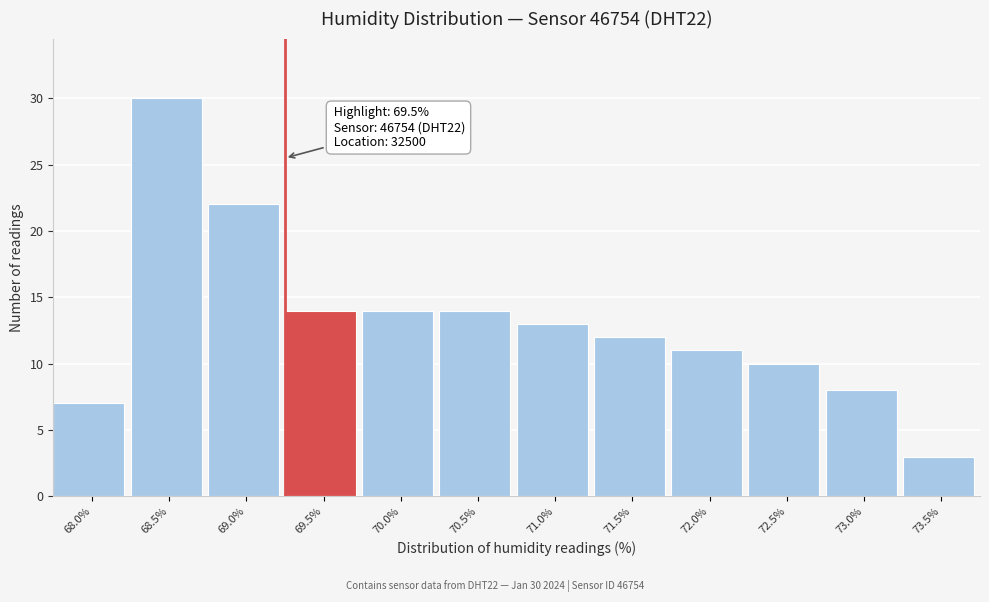

Reading left to right, what are all the values shown in this chart?

7	30	22	14	14	14	13	12	11	10	8	3